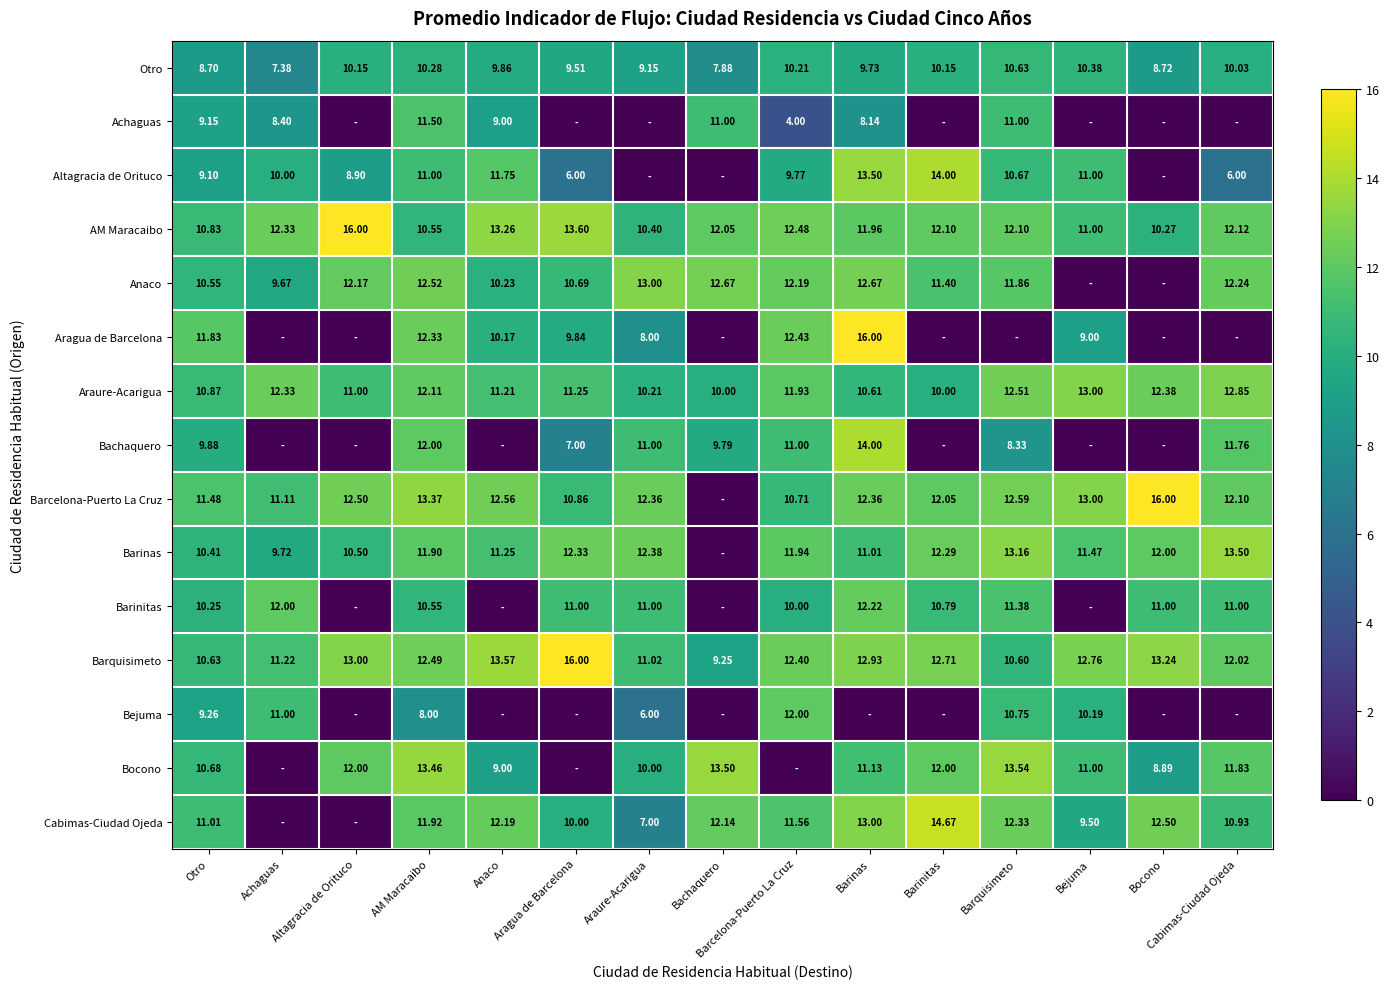

Rank the series by their maximum value, from lowest to highest.

Otro, Achaguas, Bejuma, Barinitas, Anaco, Araure-Acarigua, Barinas, Bocono, Altagracia de Orituco, Bachaquero, Cabimas-Ciudad Ojeda, AM Maracaibo, Aragua de Barcelona, Barcelona-Puerto La Cruz, Barquisimeto